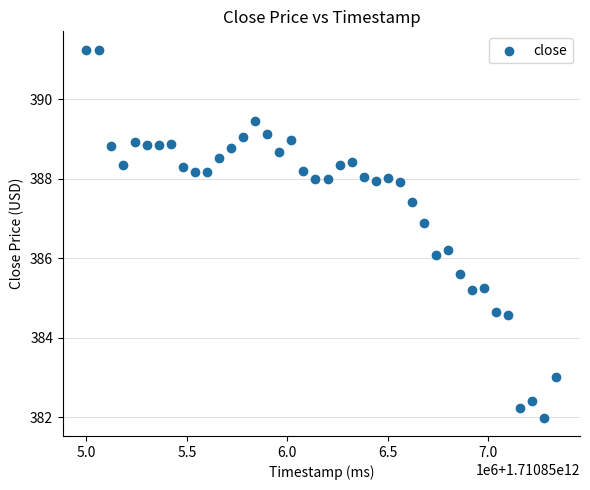

What is the range of Y values (max minus min)?

9.3